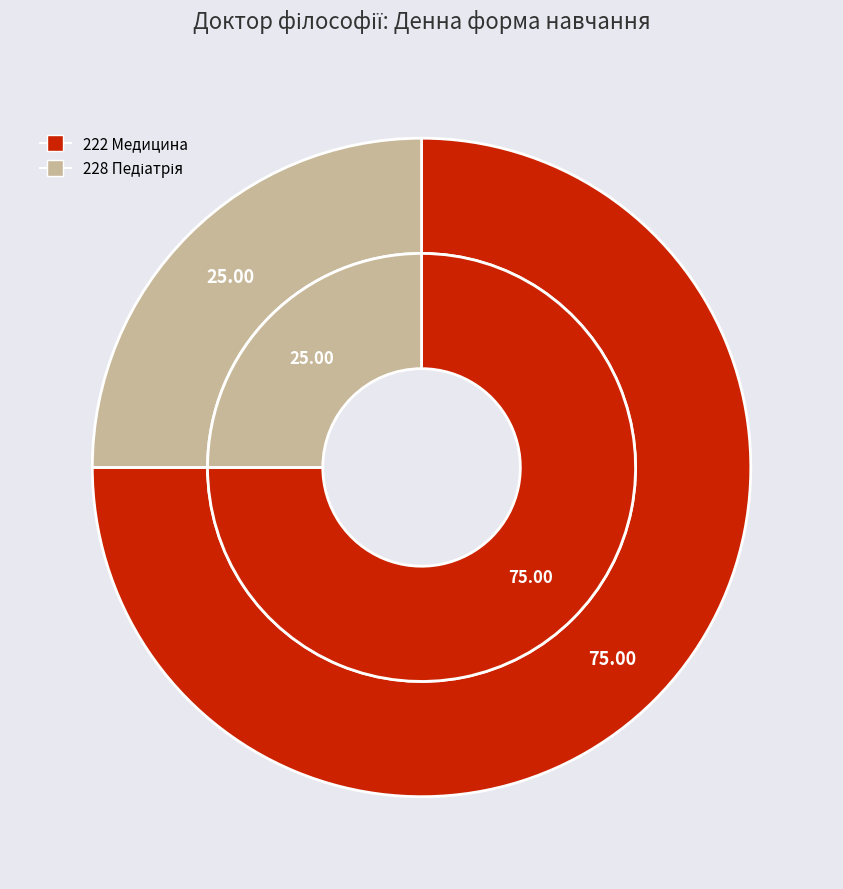

Rank the categories by value from lowest to highest.

228 Педіатрія, 222 Медицина